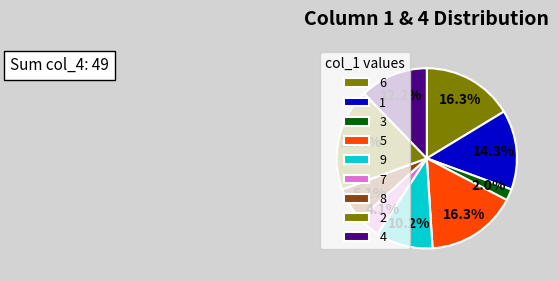

Count the number of slices in the pie.

9